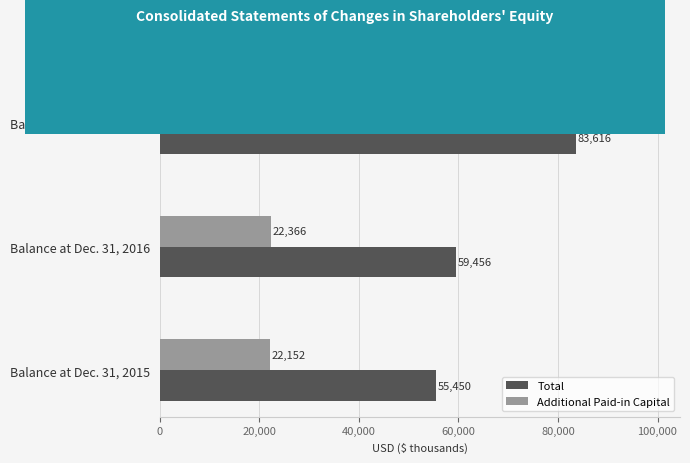

At which category is the sum across all series the highest?

Balance at Dec. 31, 2017